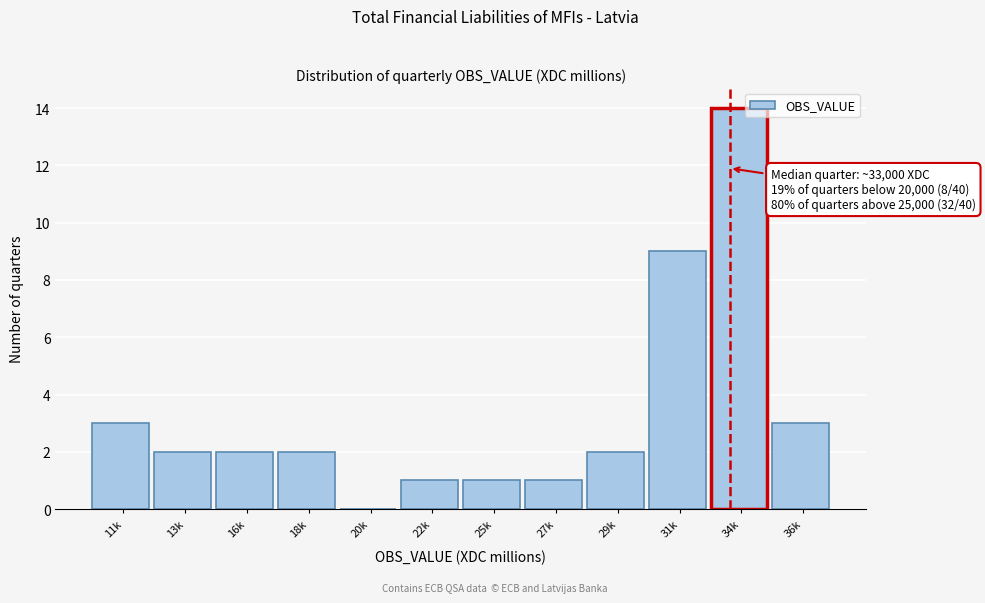

Reading left to right, extract all data points from this chart.

11k=3	13k=2	16k=2	18k=2	20k=0	22k=1	25k=1	27k=1	29k=2	31k=9	34k=14	36k=3